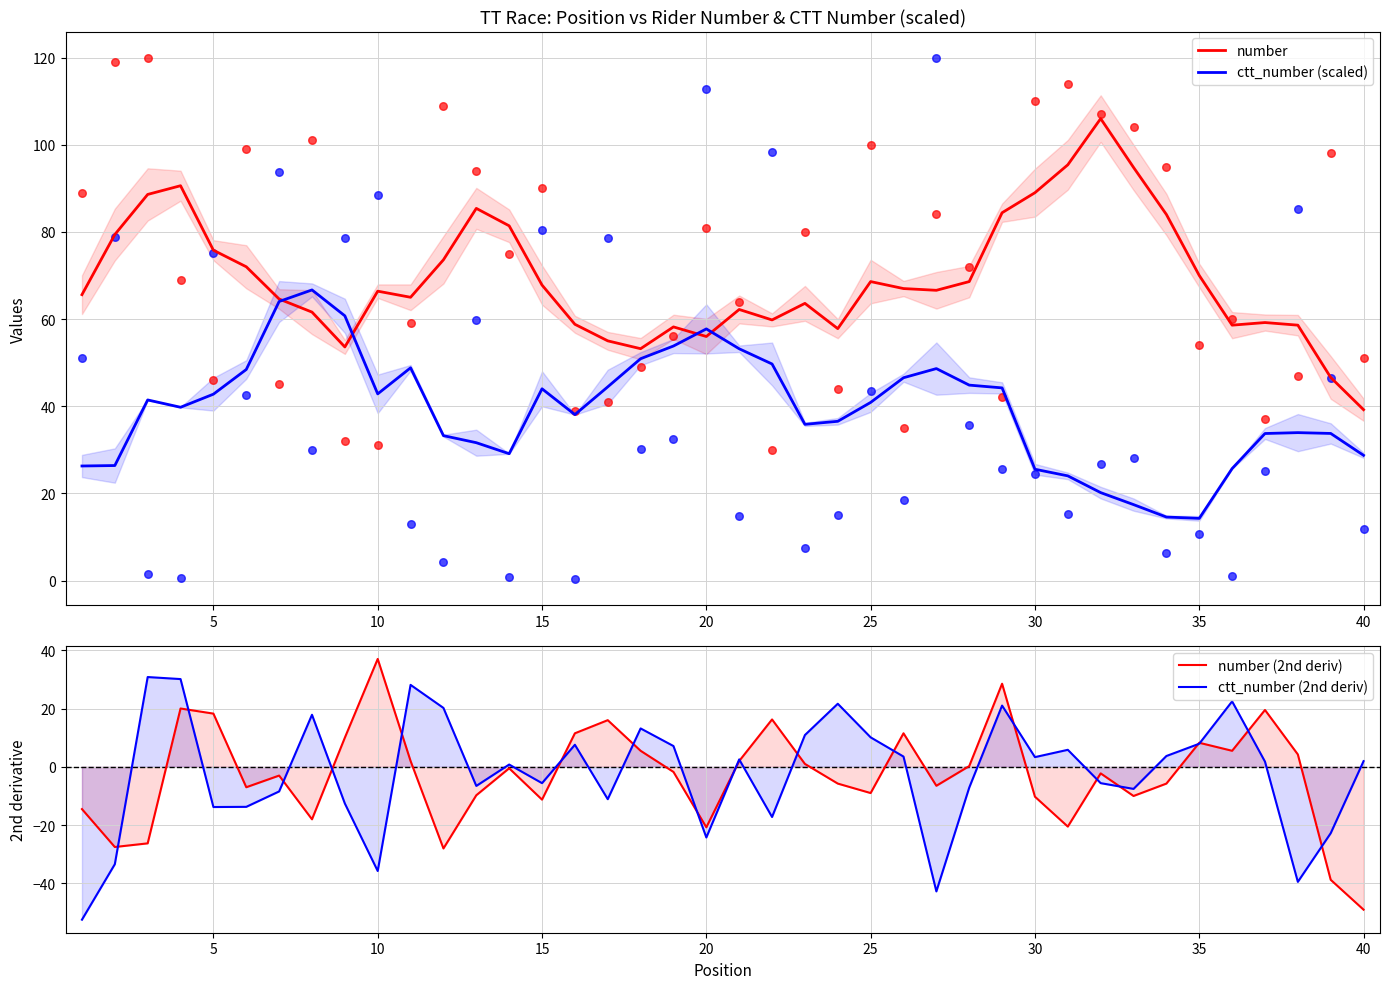

What is the lowest value of the number series?

39.2